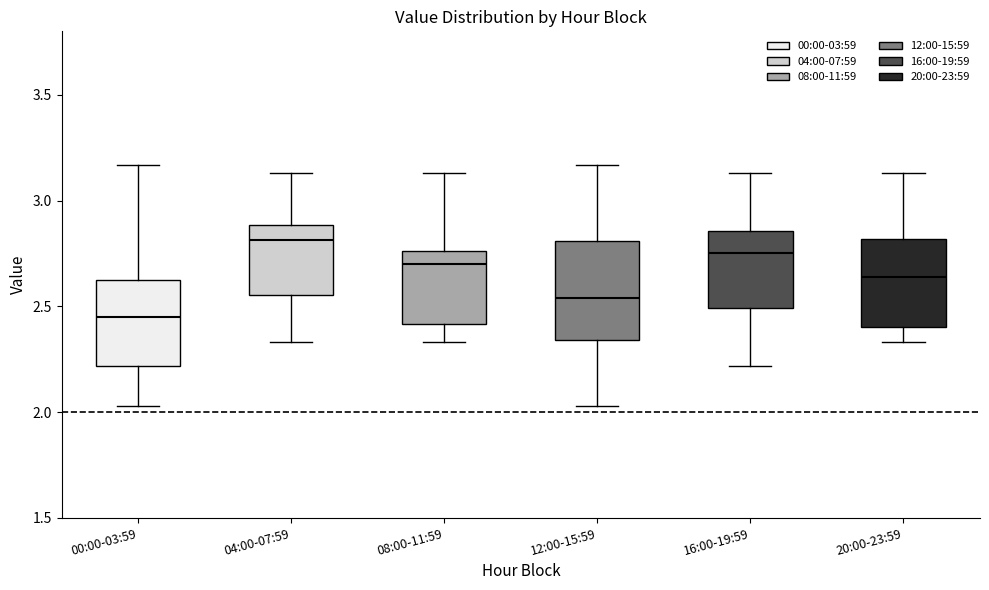

Which box's median line is the lowest?

00:00-03:59